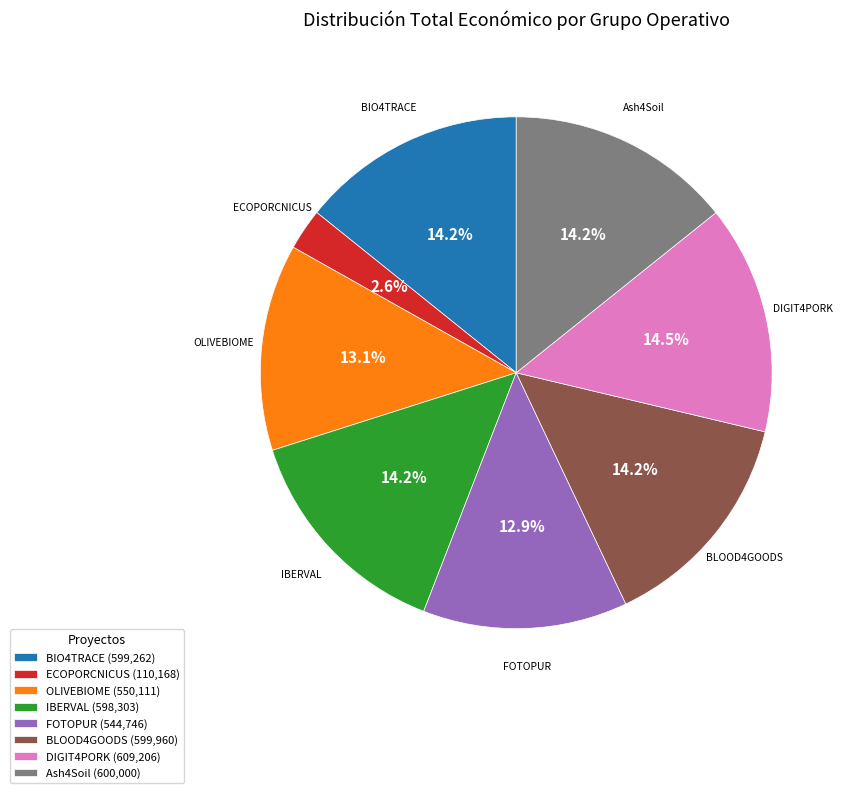

What percentage is the Ash4Soil slice, to the nearest percent?

14%